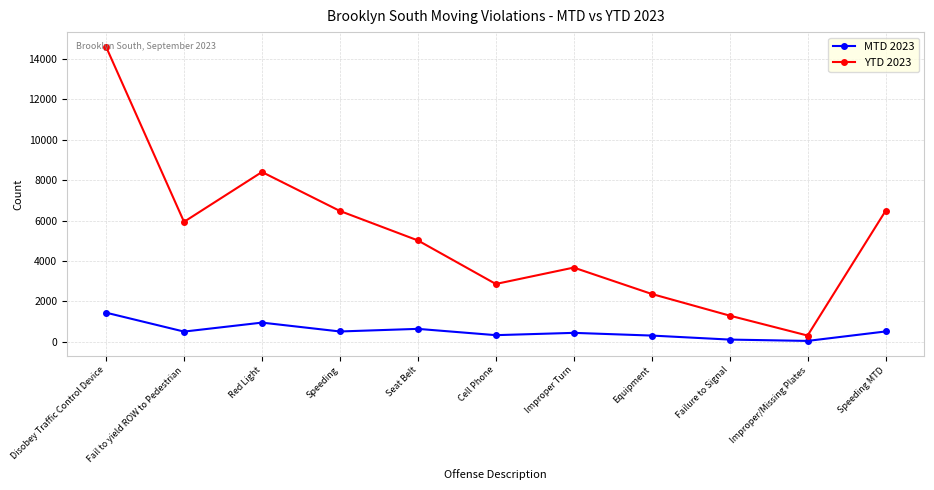

What is the maximum value shown in the chart?

14609